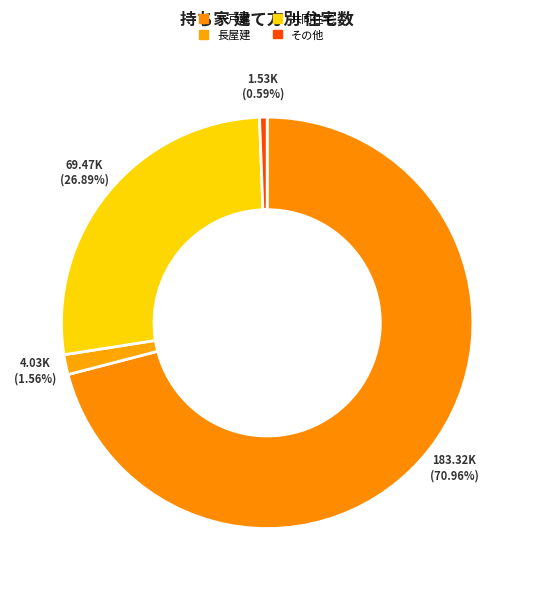

Approximately how many times larger is the value at 一戸建 compared to その他?

119.8